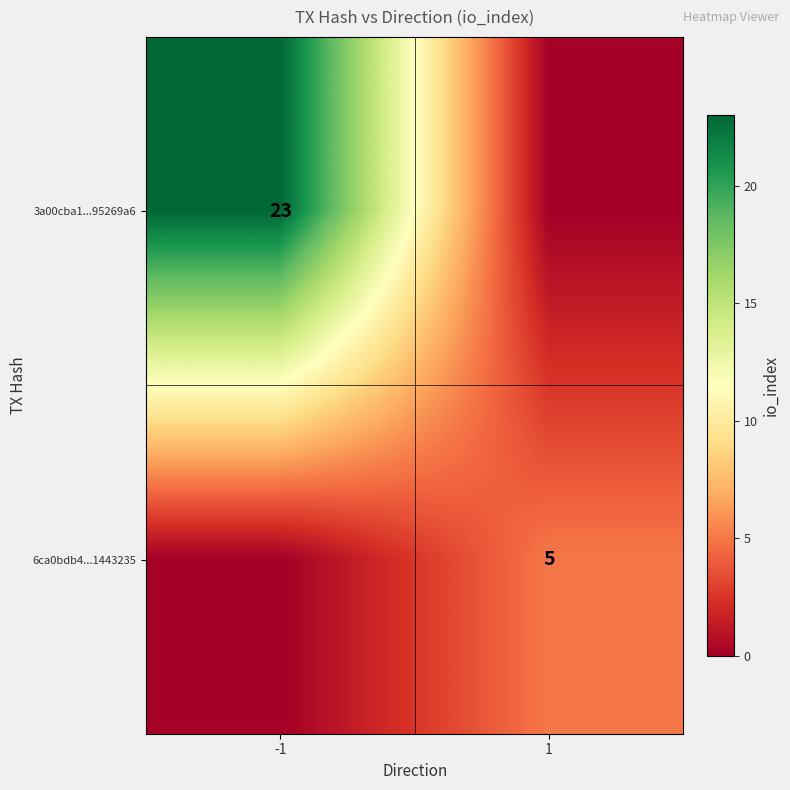

True or false: 3a00cba1...95269a6 has a value of 23 at -1.

True